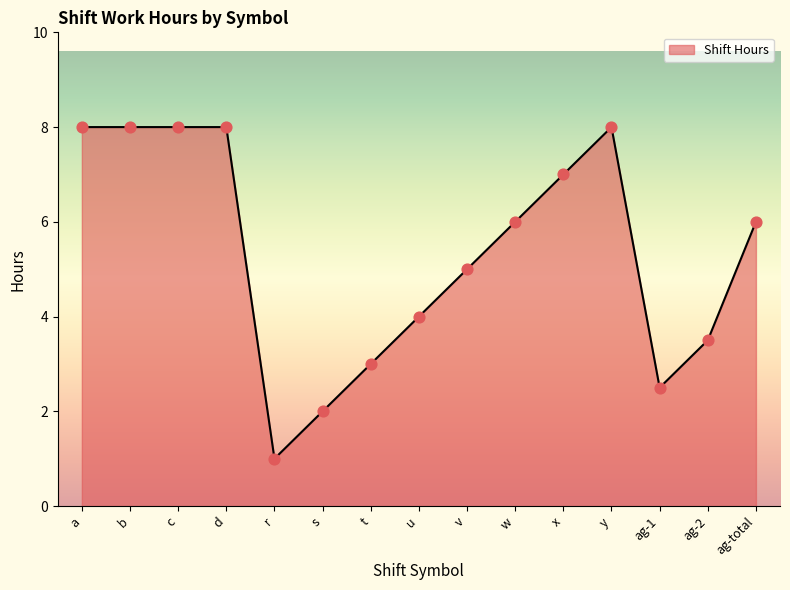

What is the ratio of the value at w to the value at u?

1.5